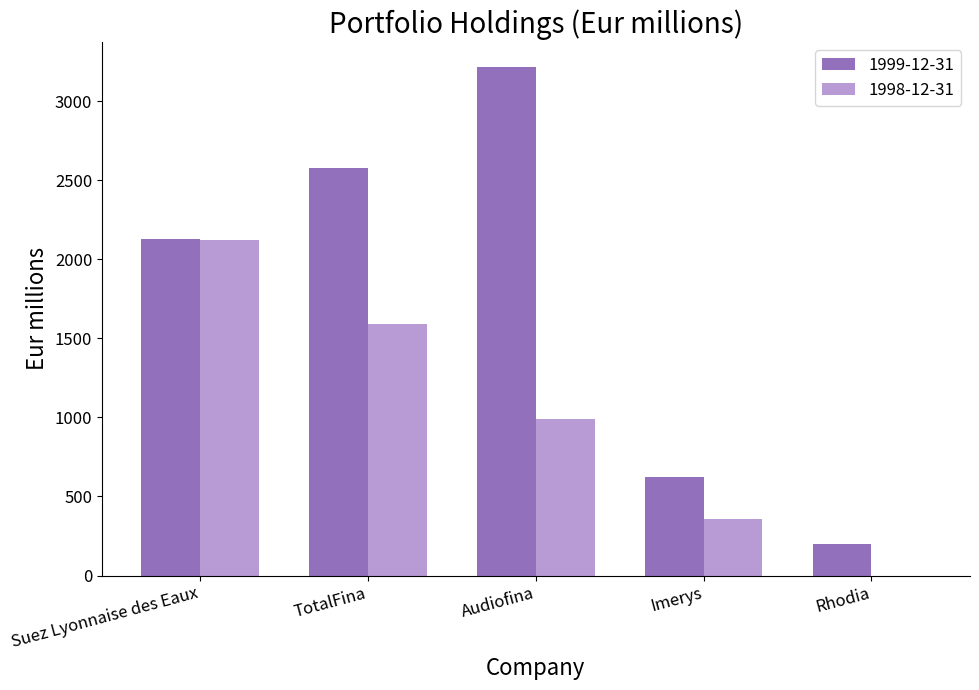

What are all the series names shown in the legend?

1999-12-31, 1998-12-31